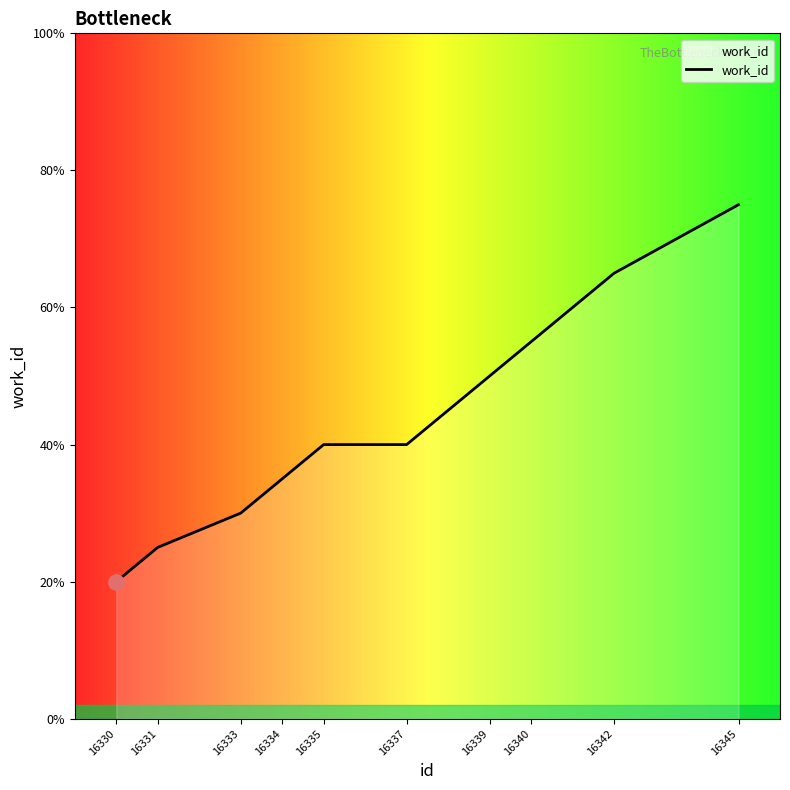

Between 16339 and 16337, which is larger?

16339